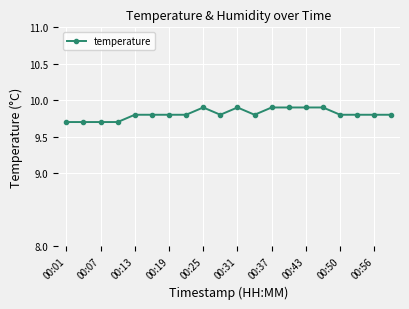

What is the value of the 2nd point from the left?

9.7